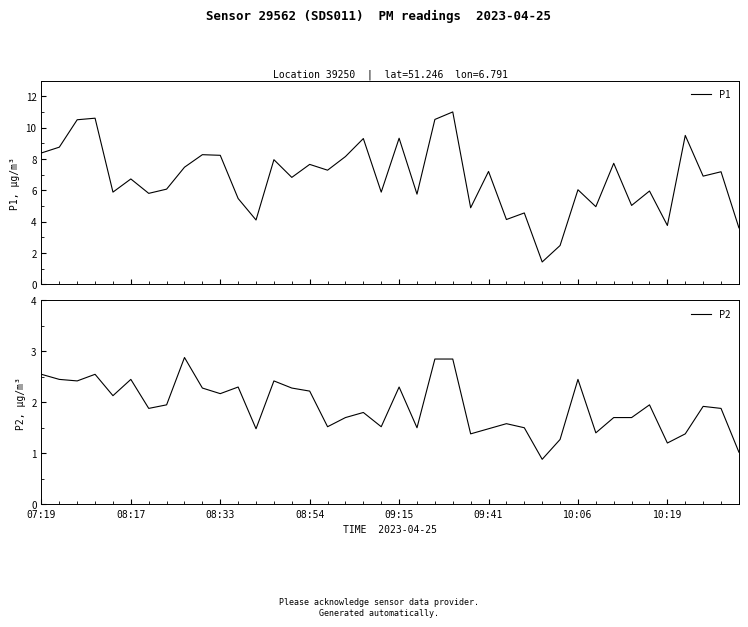

How many data points in P1 are above 6?

24